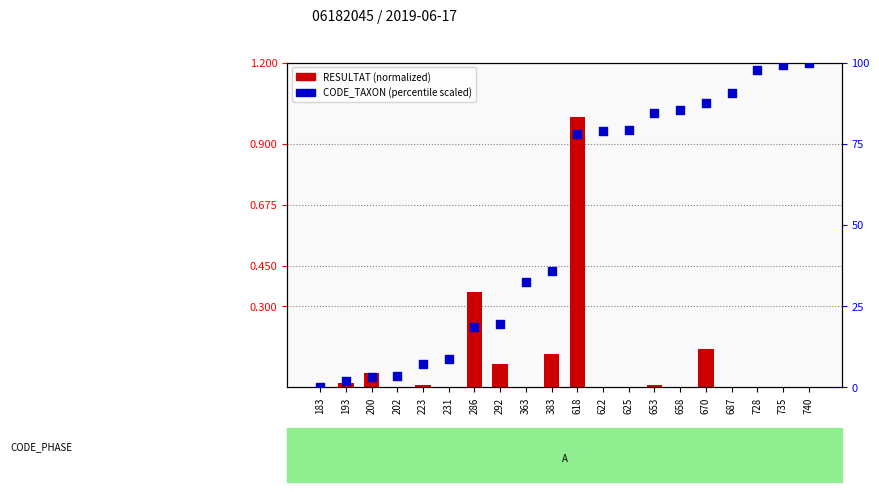

At how many categories does at least one series exceed 7?

16